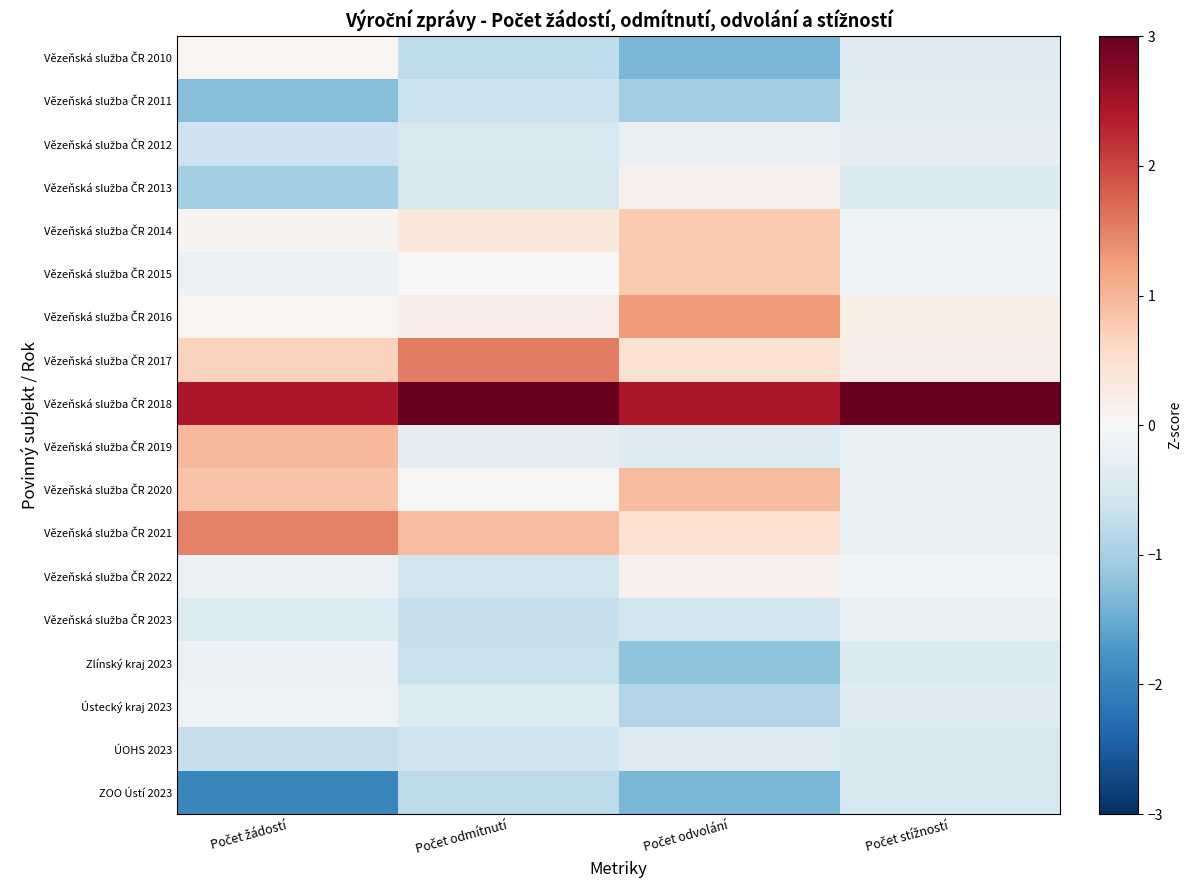

At which category is the sum across all series the highest?

Počet žádostí